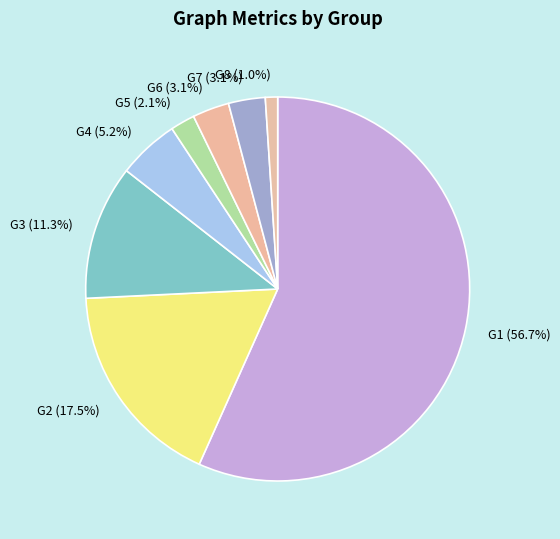

Combined, what portion of the pie is G5 and G2?

19.6%